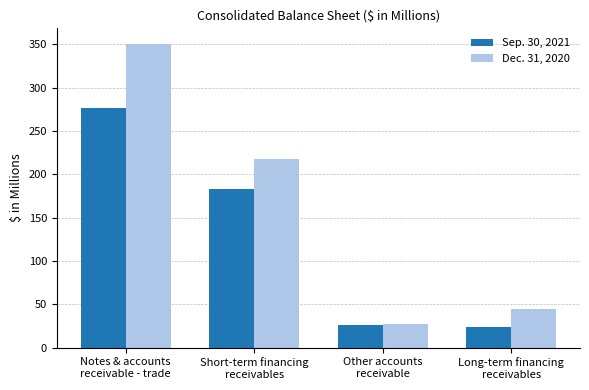

List the series in order of their peak value, highest first.

Dec. 31, 2020, Sep. 30, 2021